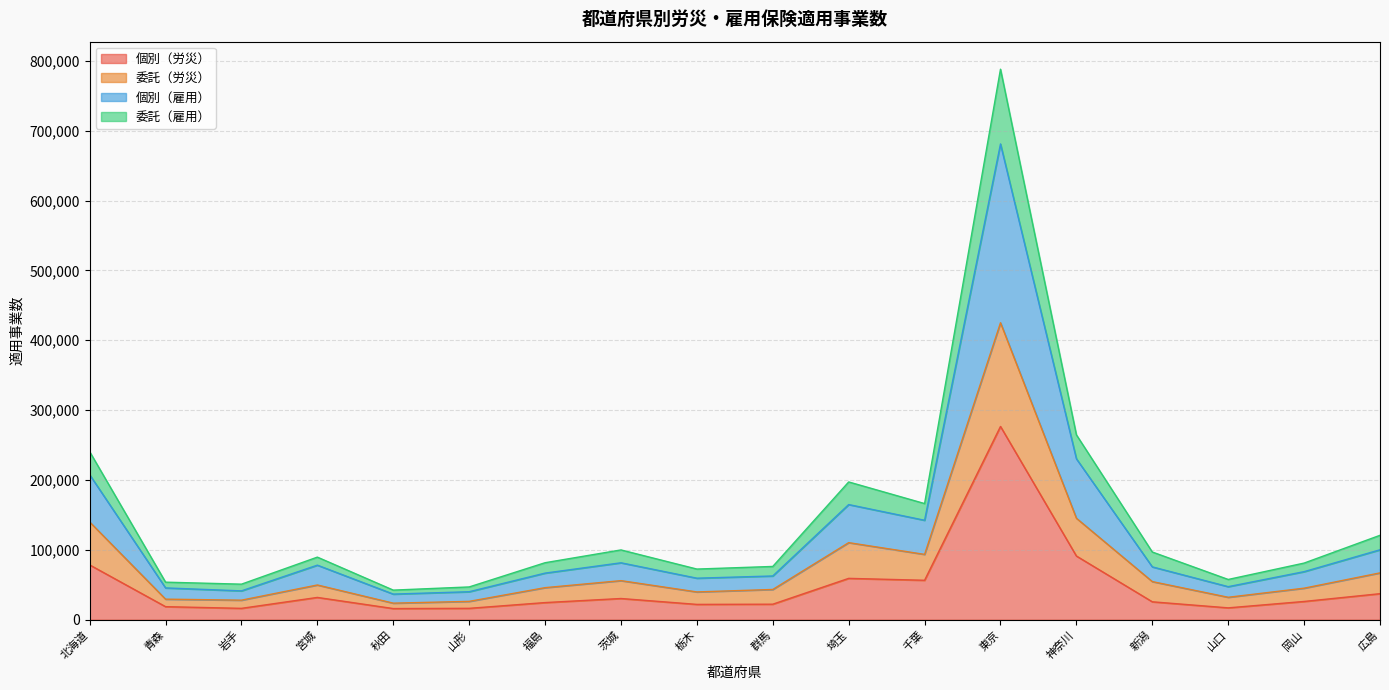

Which category has the highest value in the 個別（労災） series?

東京